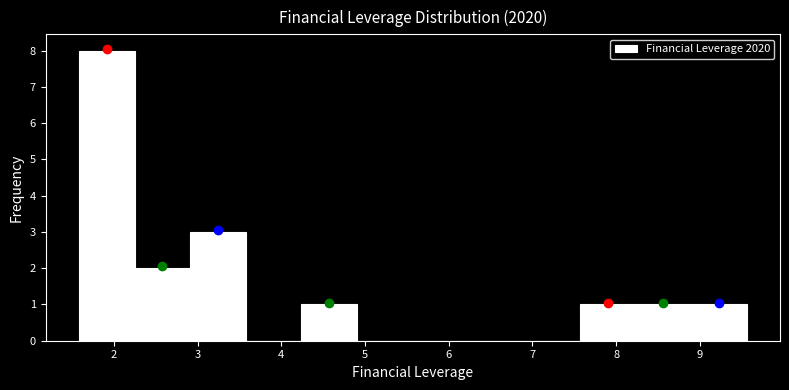

Reading left to right, transcribe this chart: for each bar, give the range it covers on the x-axis and its height. Neither the bar edges nor the heights are printed on the chart, so give them approximately, as read against the axes.

1.6 to 2.2: 8
2.2 to 2.9: 2
2.9 to 3.6: 3
3.6 to 4.2: 0
4.2 to 4.9: 1
4.9 to 5.6: 0
5.6 to 6.2: 0
6.2 to 6.9: 0
6.9 to 7.6: 0
7.6 to 8.2: 1
8.2 to 8.9: 1
8.9 to 9.6: 1